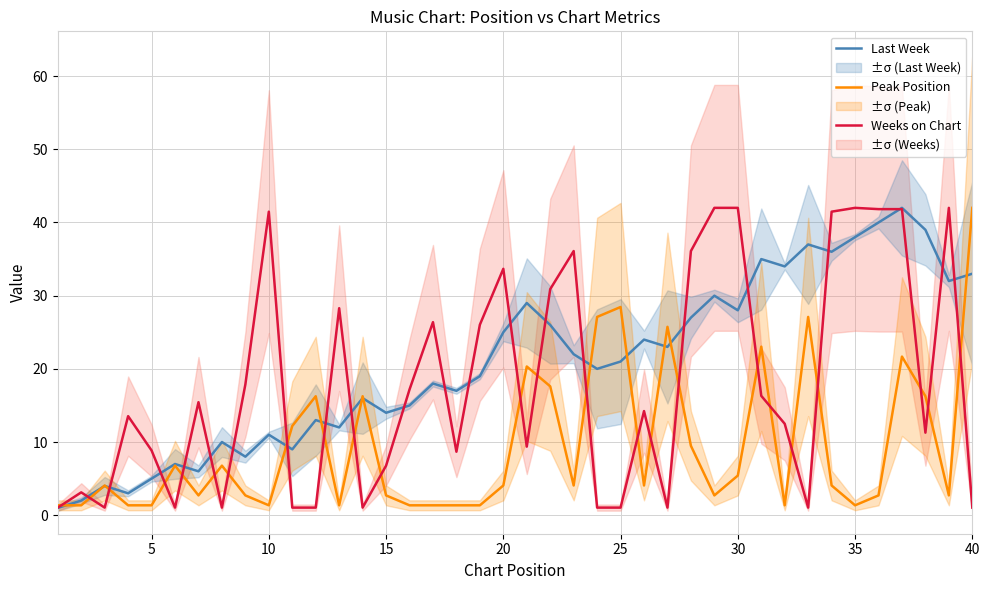

How many data points in Weeks on Chart are less than 14?

20